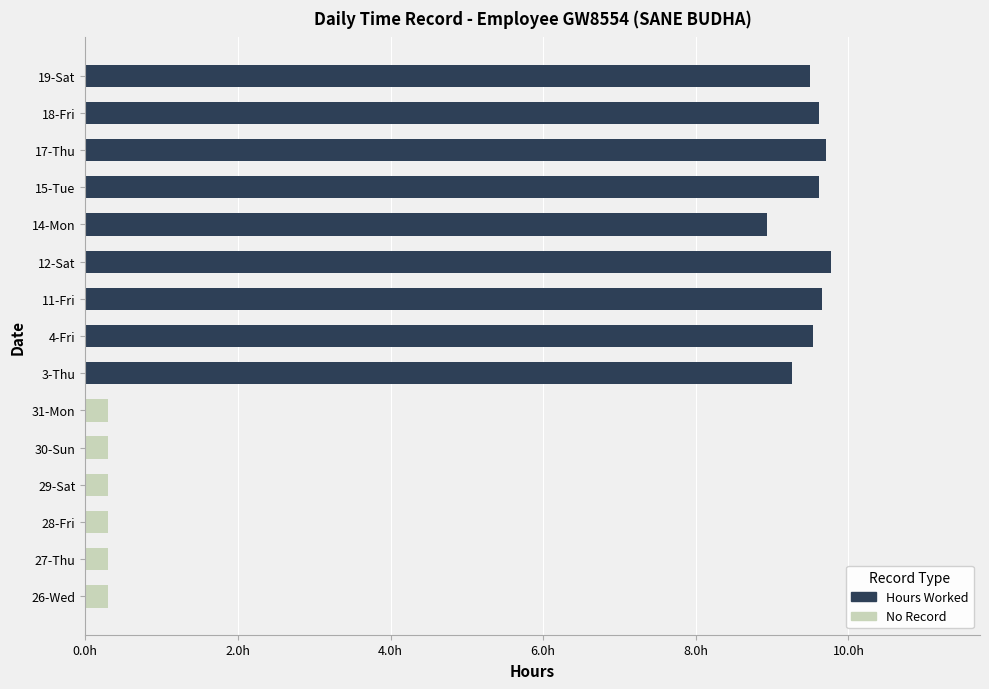

Which has a higher value, 3-Thu or 14-Mon?

3-Thu